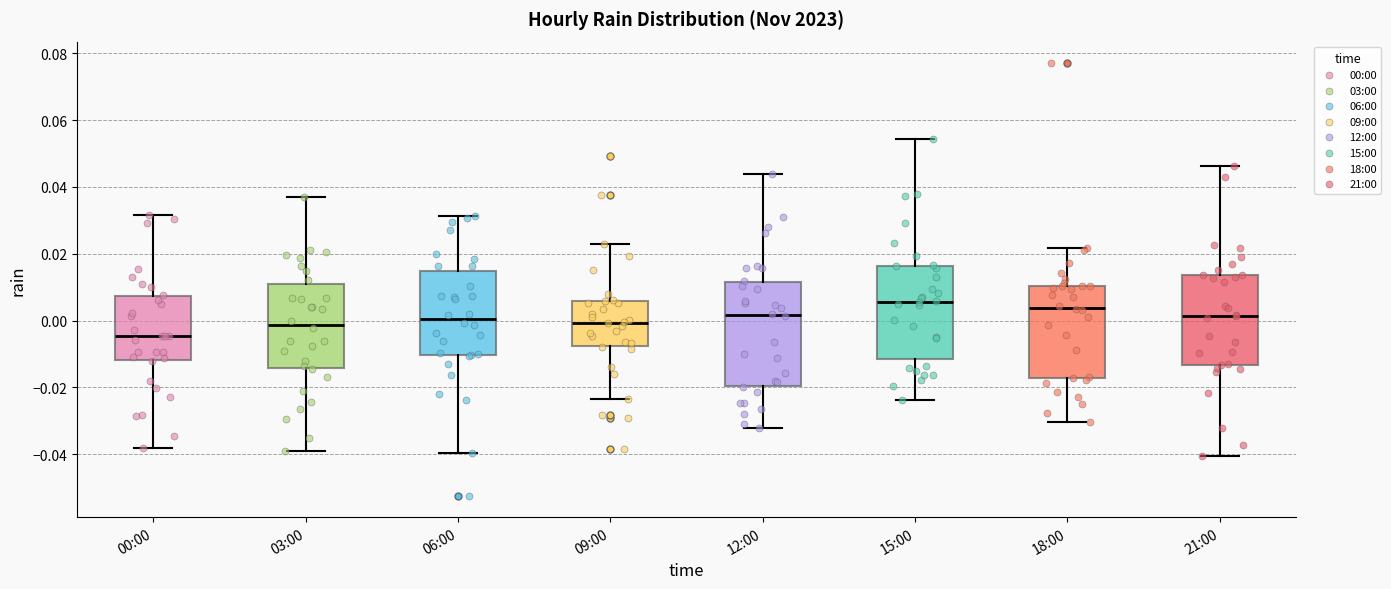

Which box is the tallest, from its lower edge to its upper edge?

12:00